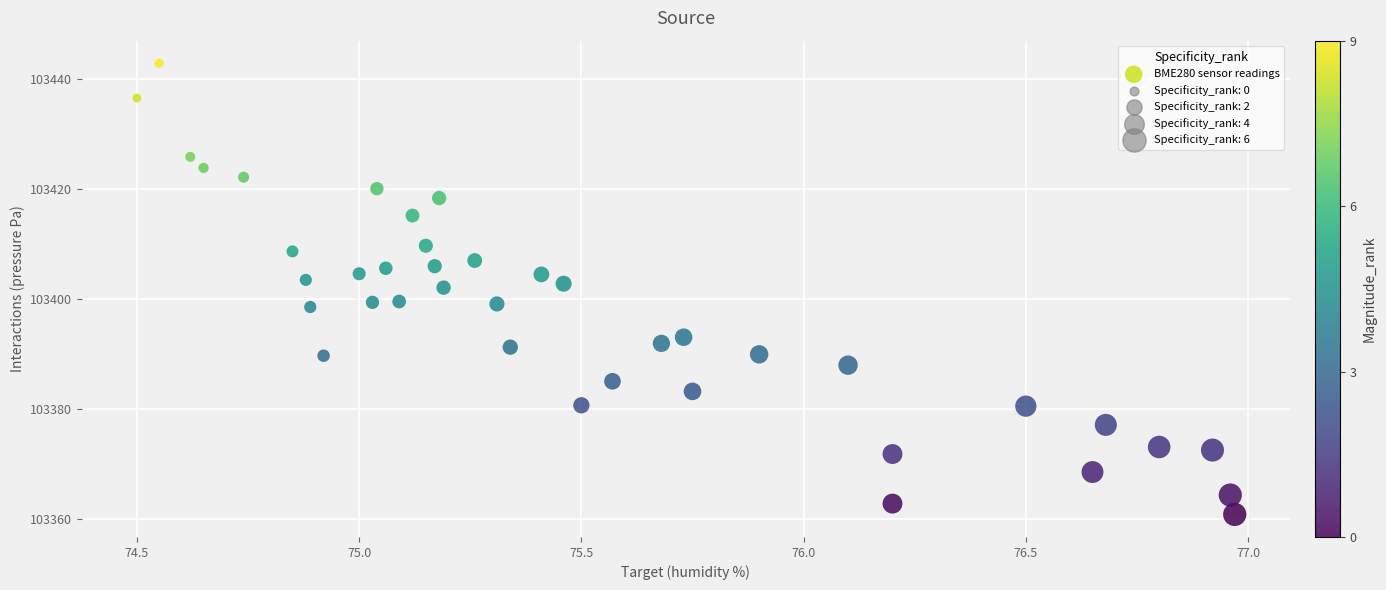

What is the range of Y values (max minus min)?

82.2